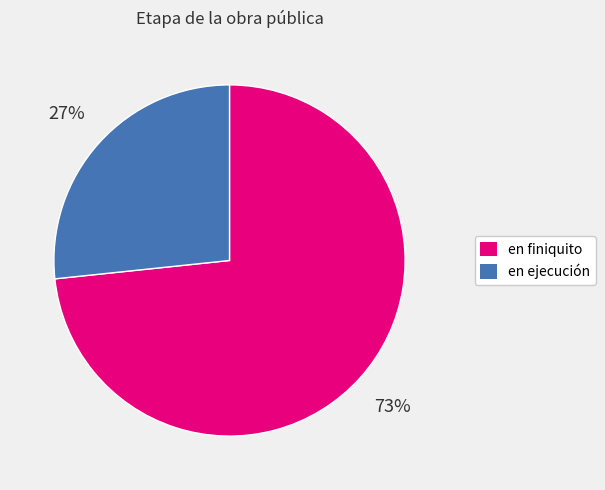

Rank the categories by value from lowest to highest.

en ejecución, en finiquito